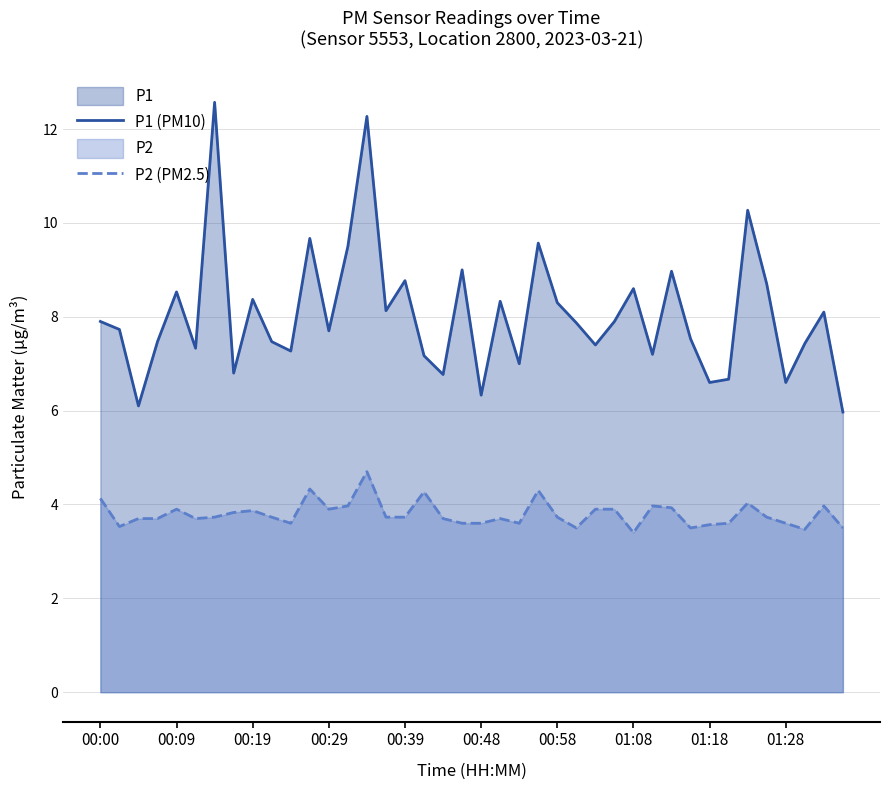

Is the value of P1 (PM10) at 23 greater than the value of P2 (PM2.5) at 22?

Yes